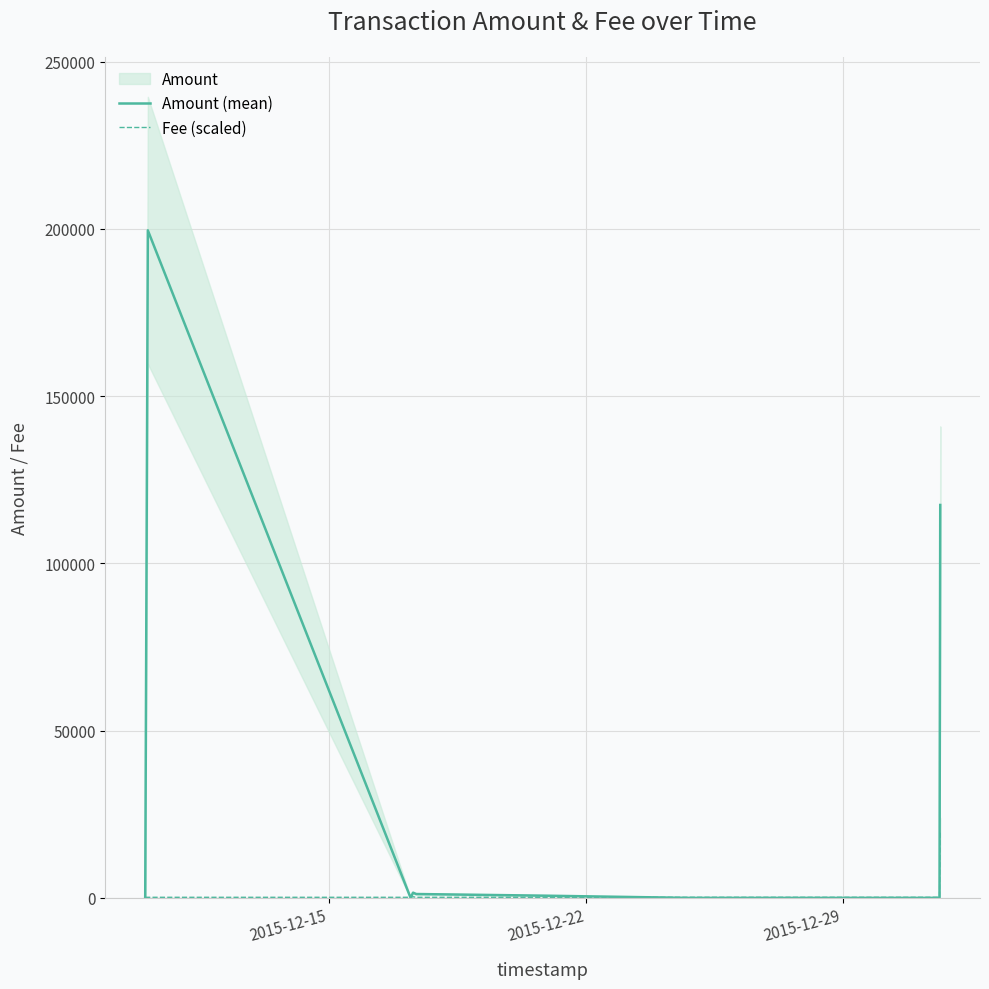

What is the maximum value for Fee (scaled)?

19959.9